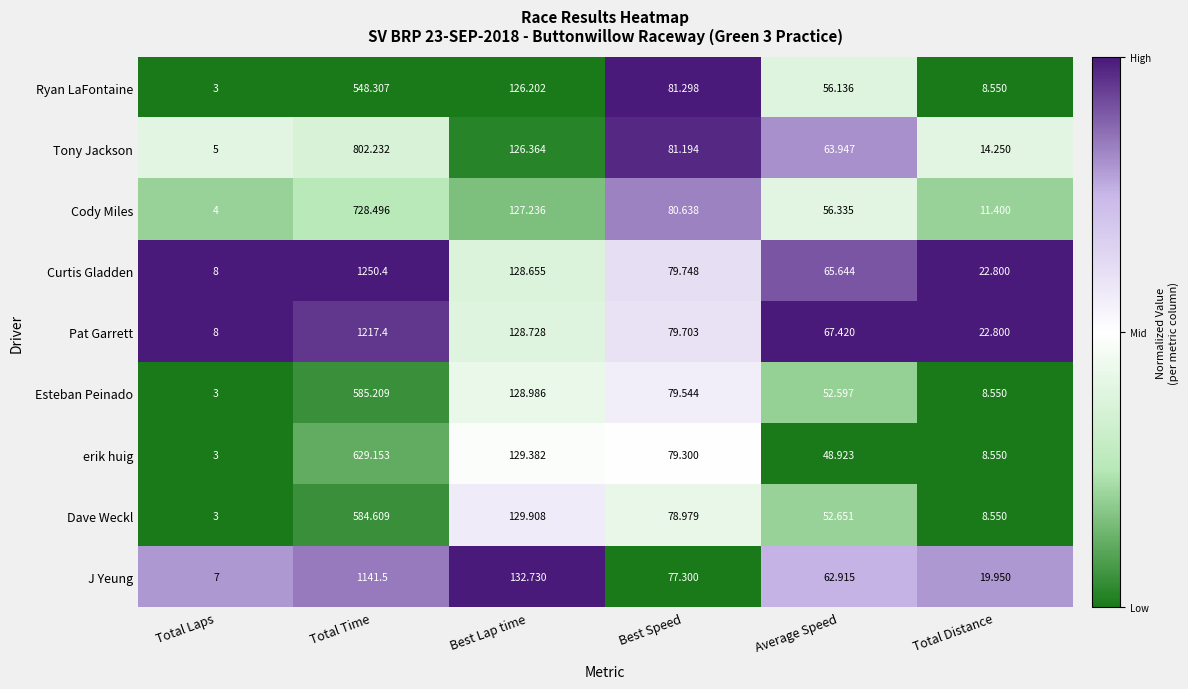

Rank the series at Total Time from lowest to highest value.

Ryan LaFontaine, Dave Weckl, Esteban Peinado, erik huig, Cody Miles, Tony Jackson, J Yeung, Pat Garrett, Curtis Gladden